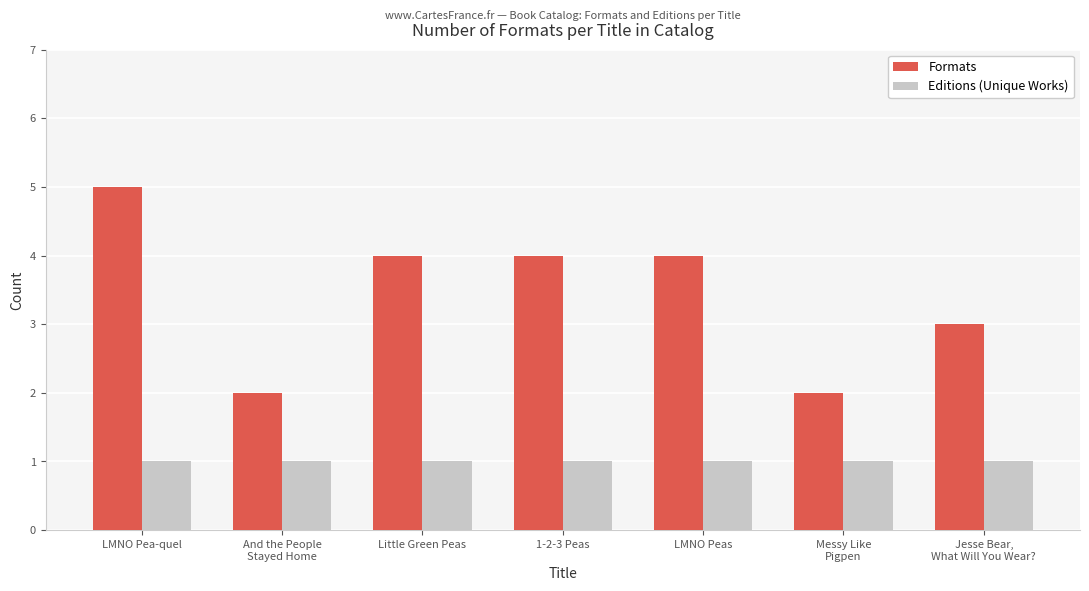

What is the label of the 6th bar from the right?

And the People
Stayed Home